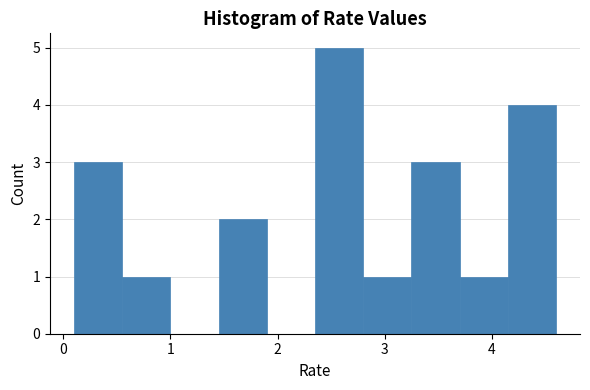

Reading left to right, transcribe this chart: for each bar, give the range it covers on the x-axis and its height. Neither the bar edges nor the heights are printed on the chart, so give them approximately, as read against the axes.

0.10 to 0.55: 3
0.55 to 1.00: 1
1.00 to 1.45: 0
1.45 to 1.90: 2
1.90 to 2.35: 0
2.35 to 2.80: 5
2.80 to 3.25: 1
3.25 to 3.70: 3
3.70 to 4.15: 1
4.15 to 4.60: 4